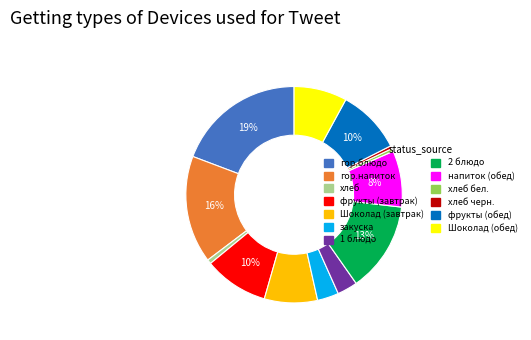

Is there any slice that represents more than half of the pie?

No